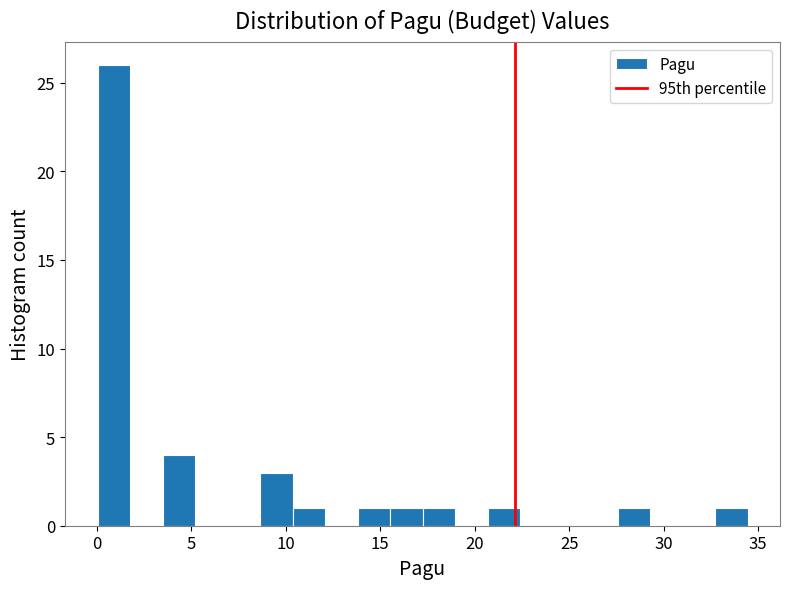

Around what value on the x-axis is the tallest bar? Give the approximate position of its centre, as read against the axis.

1.0